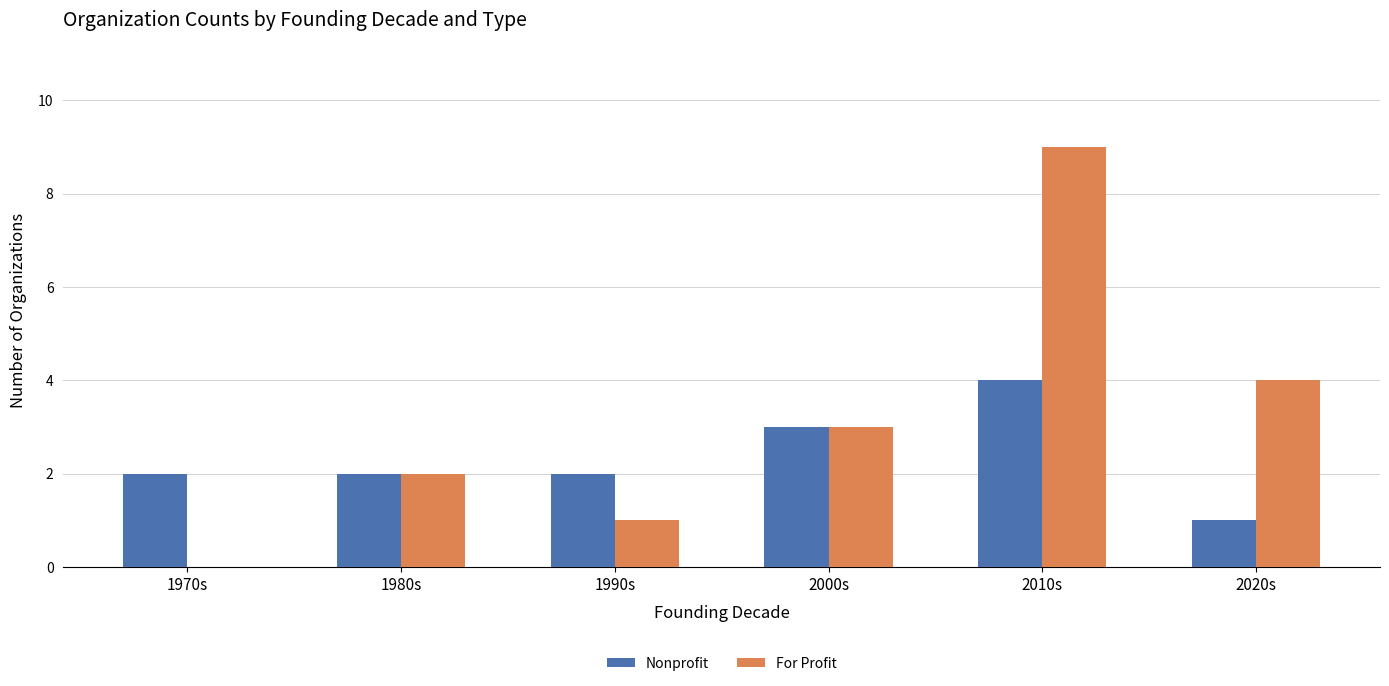

Reading right to left, list all the values displayed in this chart.

Nonprofit: 1	4	3	2	2	2
For Profit: 4	9	3	1	2	0